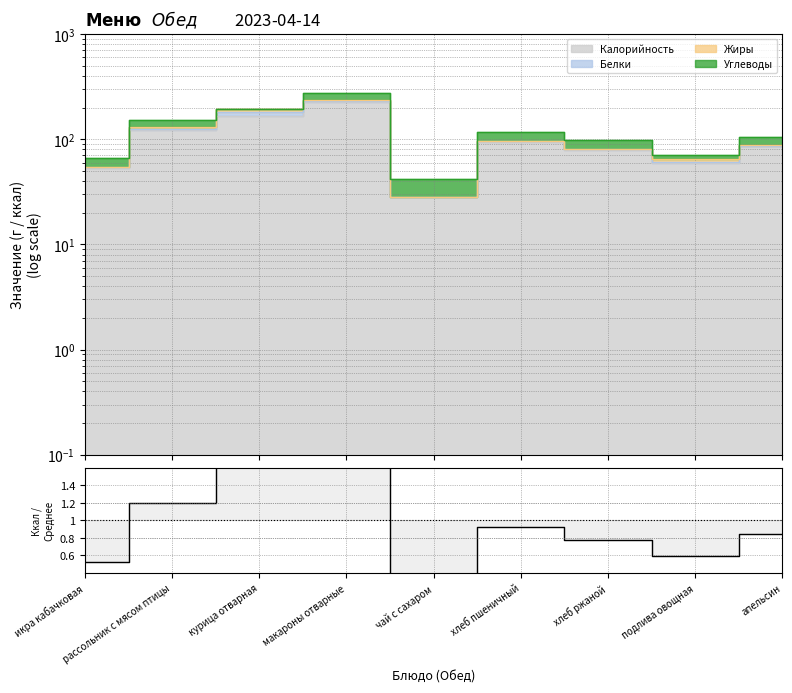

Which label corresponds to the smallest value in the chart?

чай с сахаром